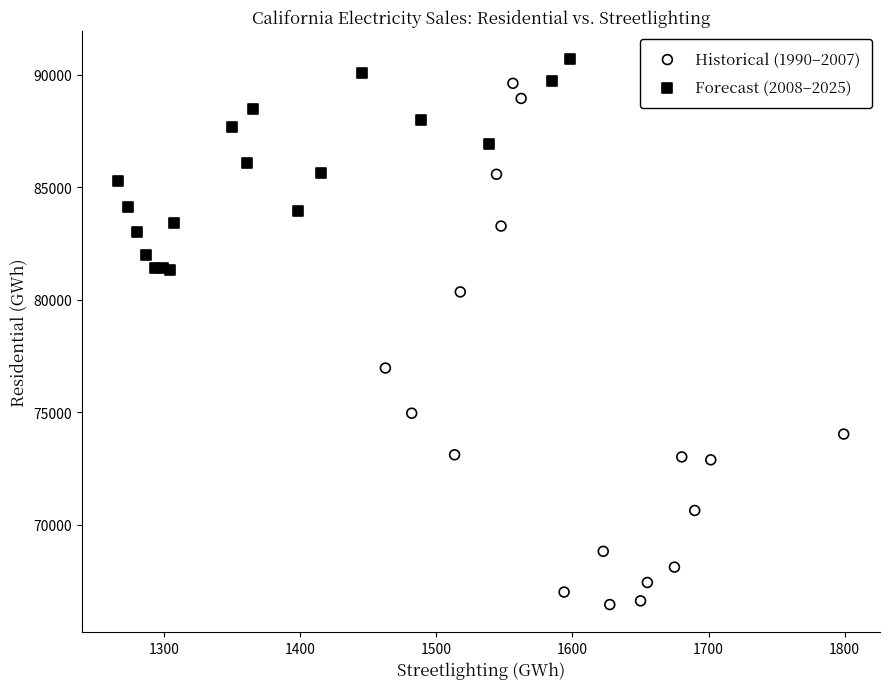

Which series contains the highest Y value?

Forecast (2008–2025)